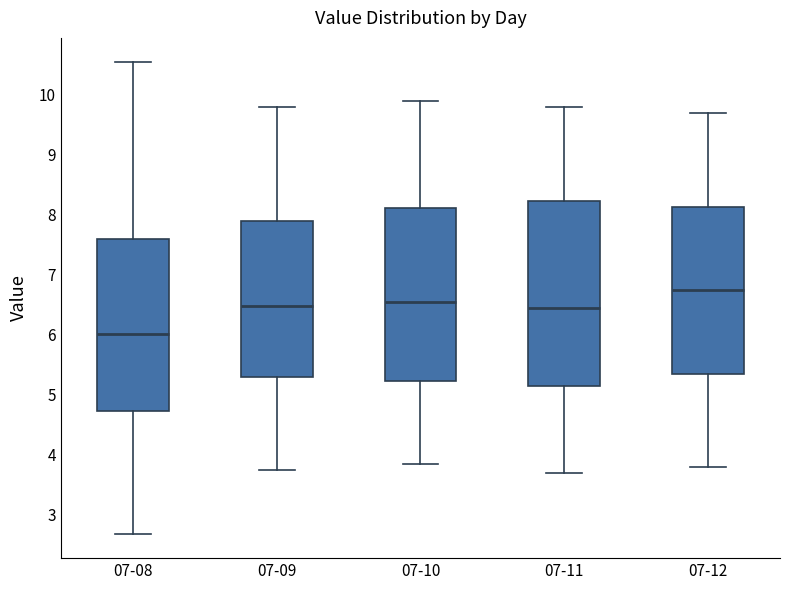

Where is the lower edge of the box for 07-10 on the y-axis? The values are not printed on the chart, so give them approximately, as read against the axis.

5.2